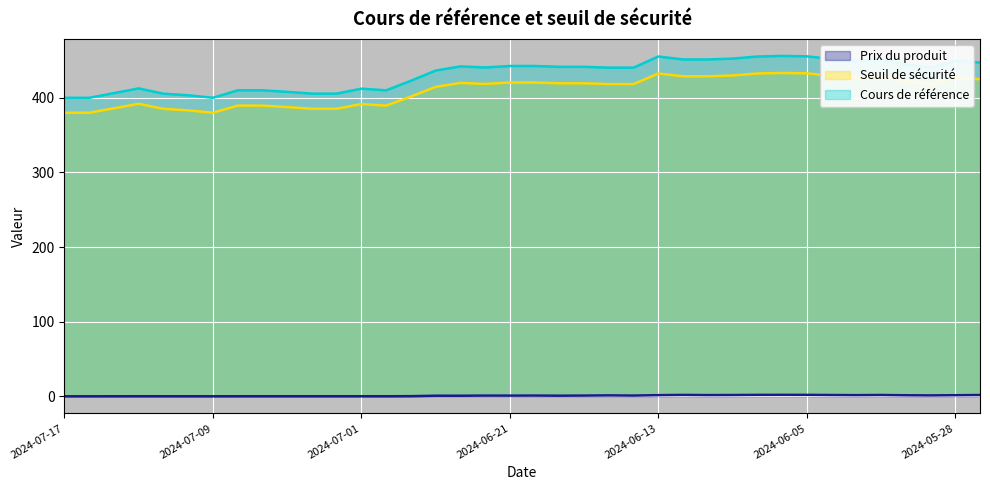

Does the chart display data point markers on the line(s)?

No